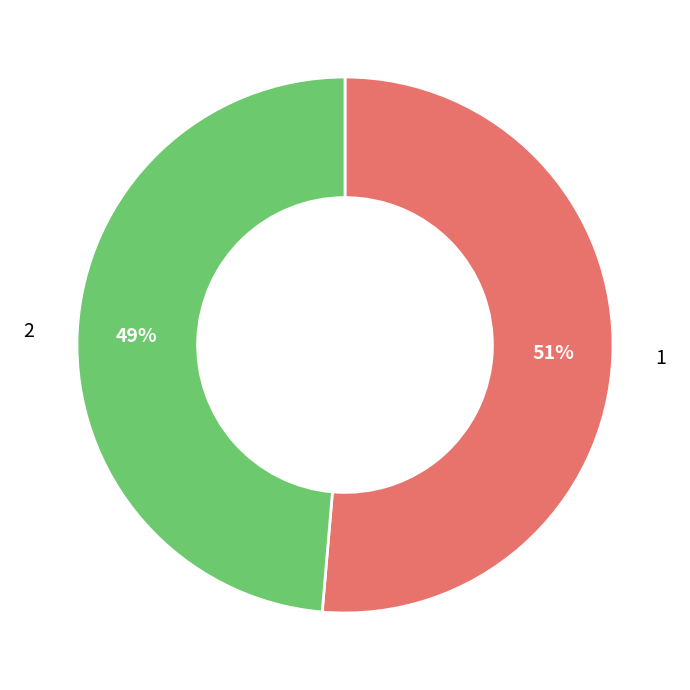

Is there a majority slice in this chart?

Yes